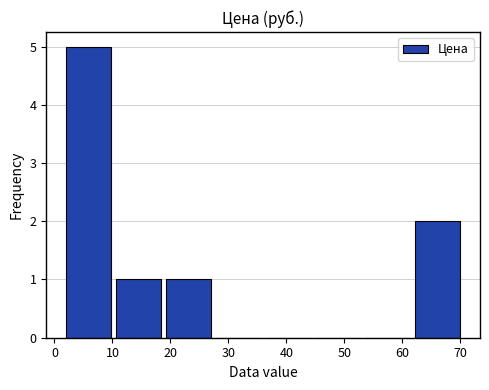

Reading left to right, list every bar in this chart as the range it spans on the x-axis followed by its height. Neither the bar edges nor the heights are printed on the chart, so give them approximately, as read against the axes.

2 to 10: 5
10 to 19: 1
19 to 27: 1
27 to 36: 0
36 to 45: 0
45 to 53: 0
53 to 62: 0
62 to 70: 2